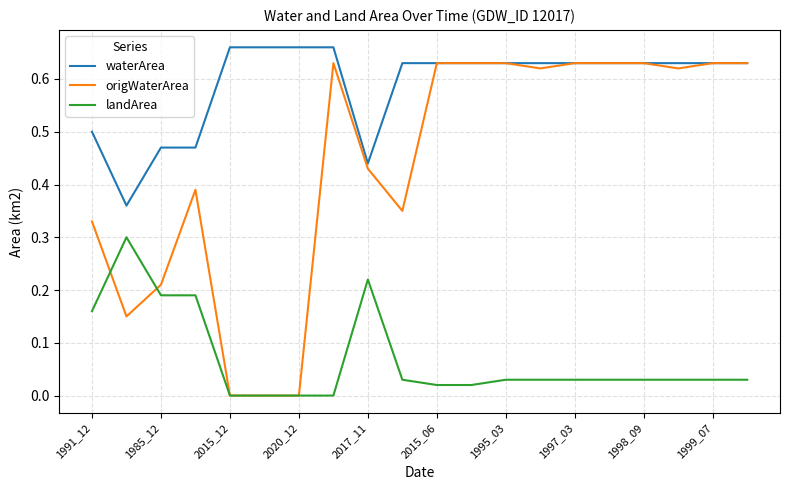

Rank the series by their average value, from lowest to highest.

landArea, origWaterArea, waterArea